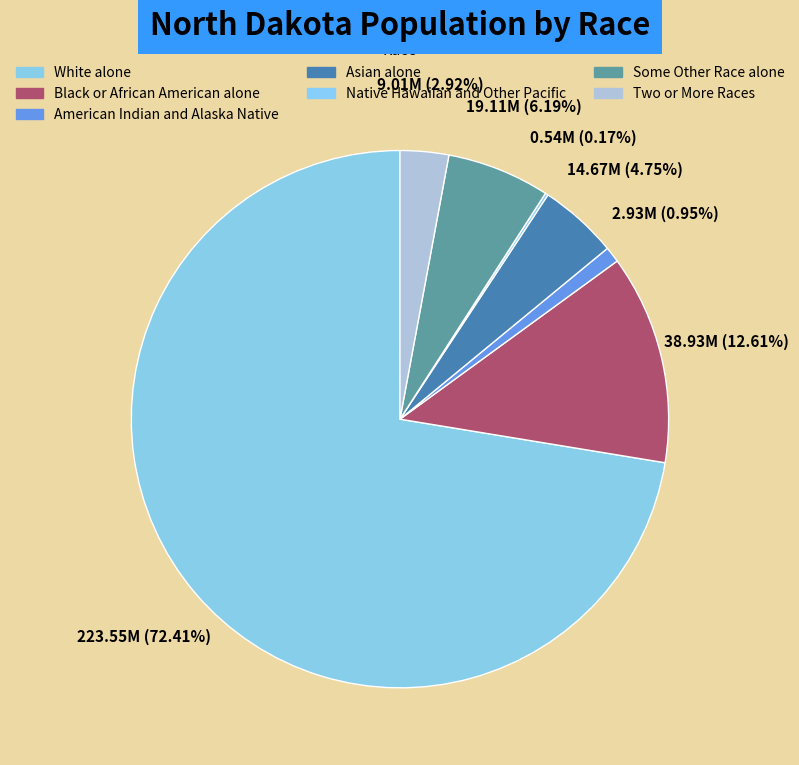

Rank the categories by value from lowest to highest.

Native Hawaiian and Other Pacific, American Indian and Alaska Native, Two or More Races, Asian alone, Some Other Race alone, Black or African American alone, White alone